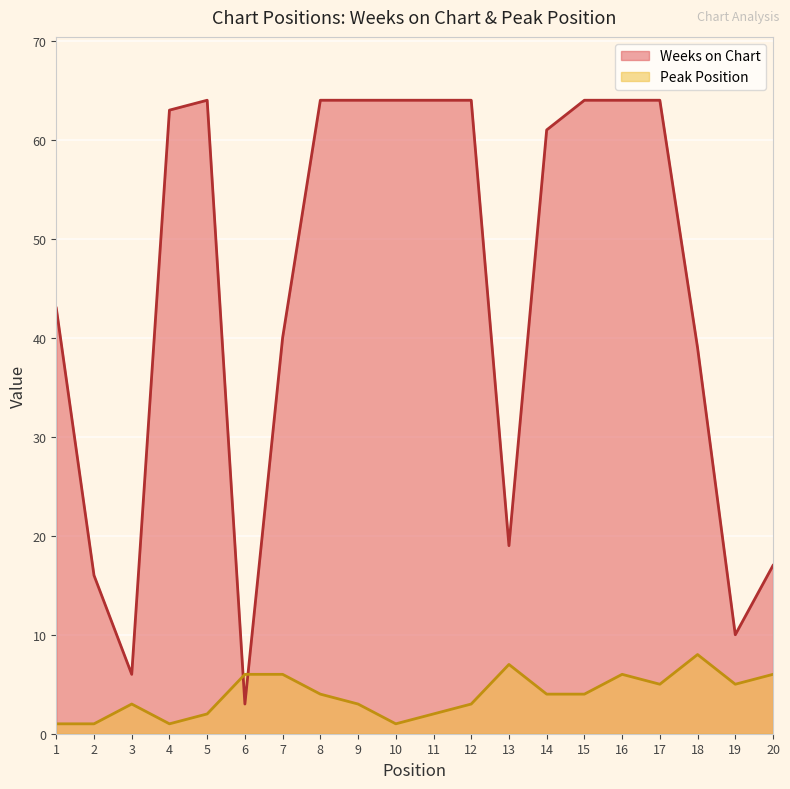

Rank the categories by Weeks on Chart value from highest to lowest.

5, 8, 9, 10, 11, 12, 15, 16, 17, 4, 14, 1, 7, 18, 13, 20, 2, 19, 3, 6